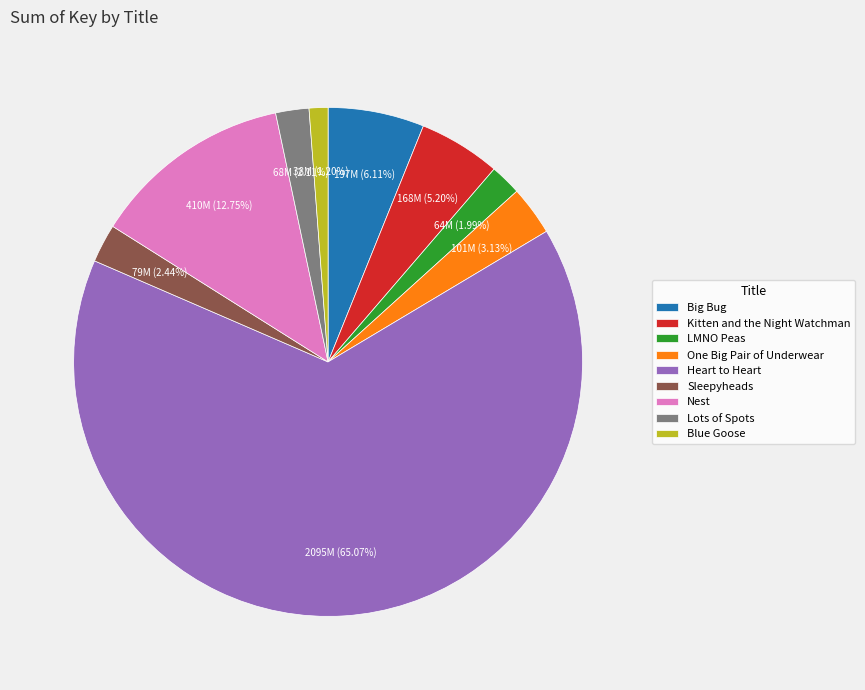

Approximately how many times larger is the value at One Big Pair of Underwear compared to Blue Goose?

2.6